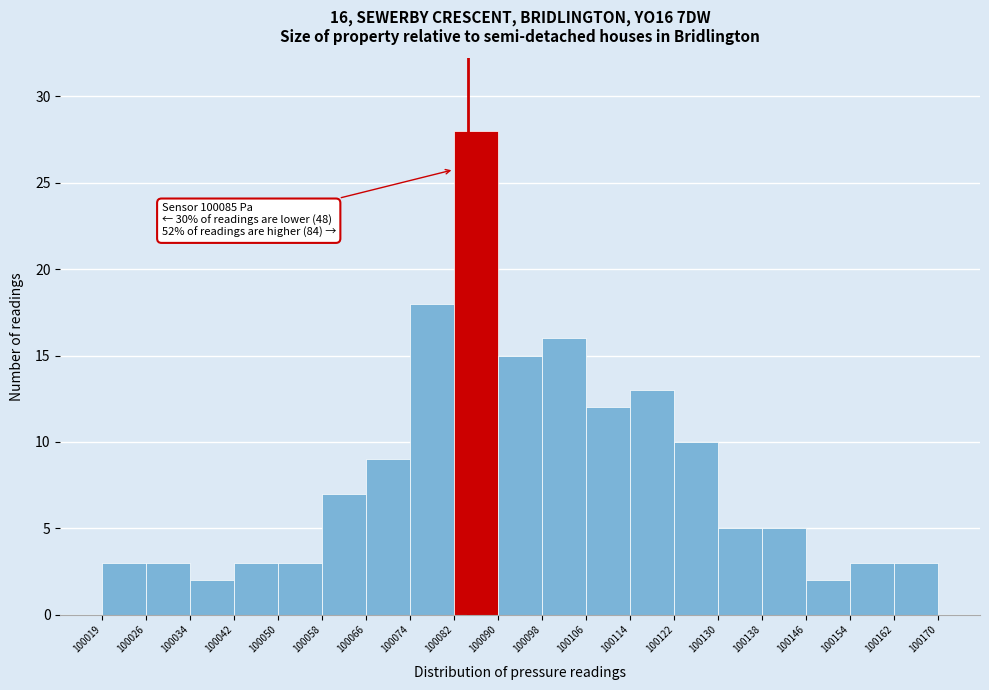

Over which range of the x-axis is the bar tallest?

100082 to 100090